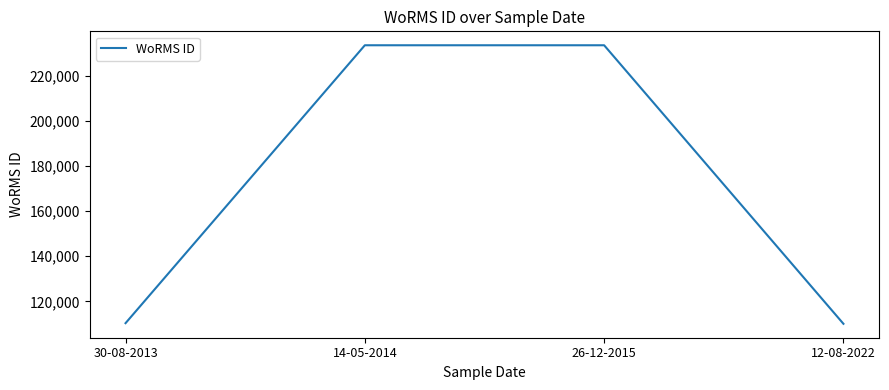

How many values are below 233592?

2